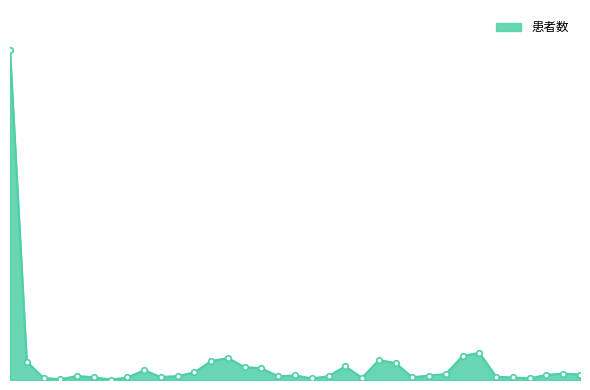

Does the chart have visible grid lines?

No